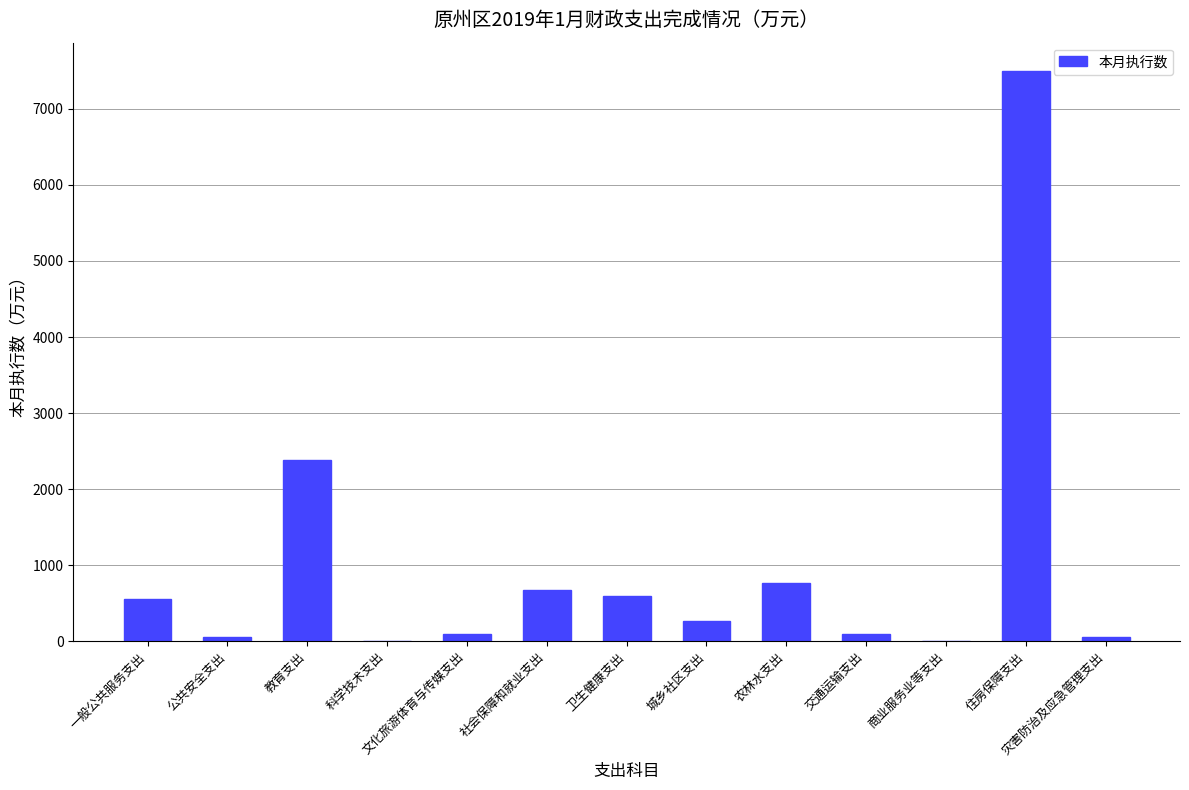

What is the change in value from 一般公共服务支出 to 教育支出?

+1816